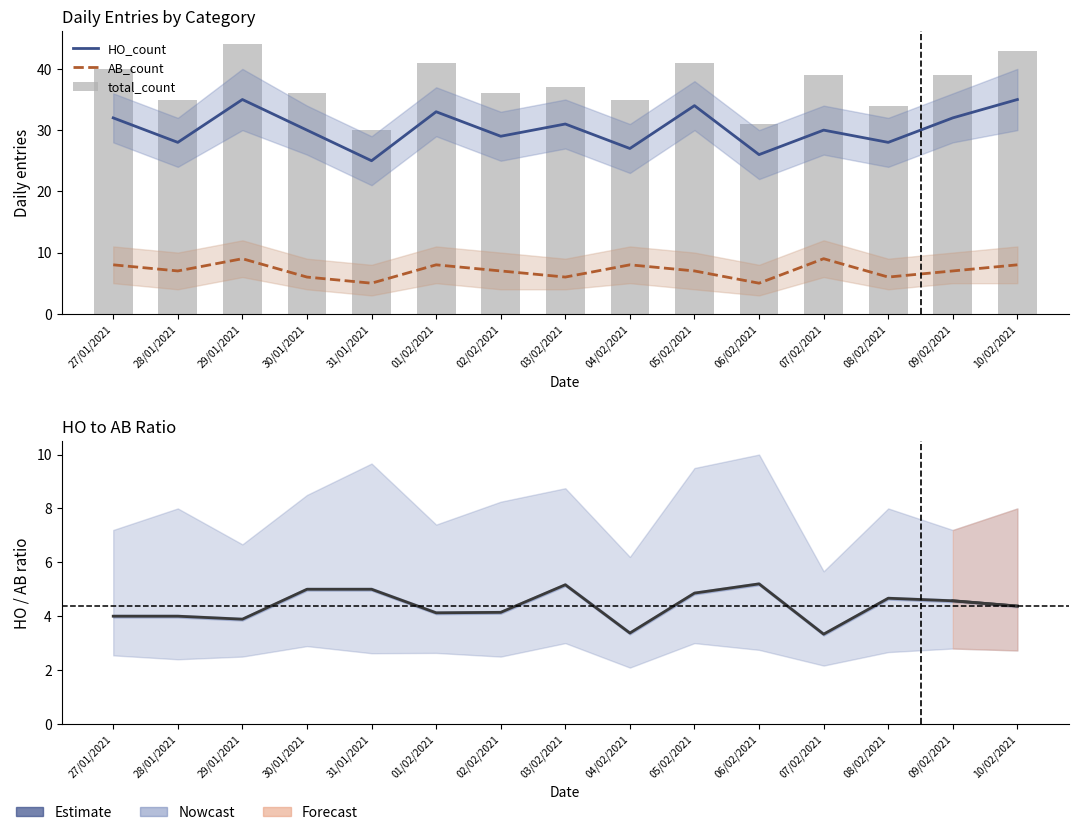

Reading right to left, extract all data points from this chart.

HO_count: 10/02/2021=4.4	09/02/2021=4.6	08/02/2021=4.7	07/02/2021=3.3	06/02/2021=5.2	05/02/2021=4.9	04/02/2021=3.4	03/02/2021=5.2	02/02/2021=4.1	01/02/2021=4.1	31/01/2021=5.0	30/01/2021=5.0	29/01/2021=3.9	28/01/2021=4.0	27/01/2021=4.0
AB_count: 10/02/2021=8.0	09/02/2021=7.0	08/02/2021=6.0	07/02/2021=9.0	06/02/2021=5.0	05/02/2021=7.0	04/02/2021=8.0	03/02/2021=6.0	02/02/2021=7.0	01/02/2021=8.0	31/01/2021=5.0	30/01/2021=6.0	29/01/2021=9.0	28/01/2021=7.0	27/01/2021=8.0
total_count: 10/02/2021=43.0	09/02/2021=39.0	08/02/2021=34.0	07/02/2021=39.0	06/02/2021=31.0	05/02/2021=41.0	04/02/2021=35.0	03/02/2021=37.0	02/02/2021=36.0	01/02/2021=41.0	31/01/2021=30.0	30/01/2021=36.0	29/01/2021=44.0	28/01/2021=35.0	27/01/2021=40.0